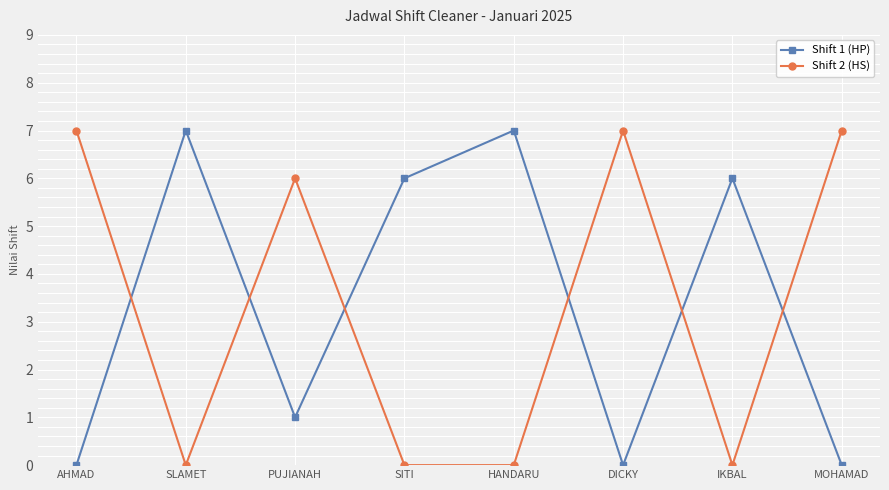

At how many categories does at least one series exceed 5?

8